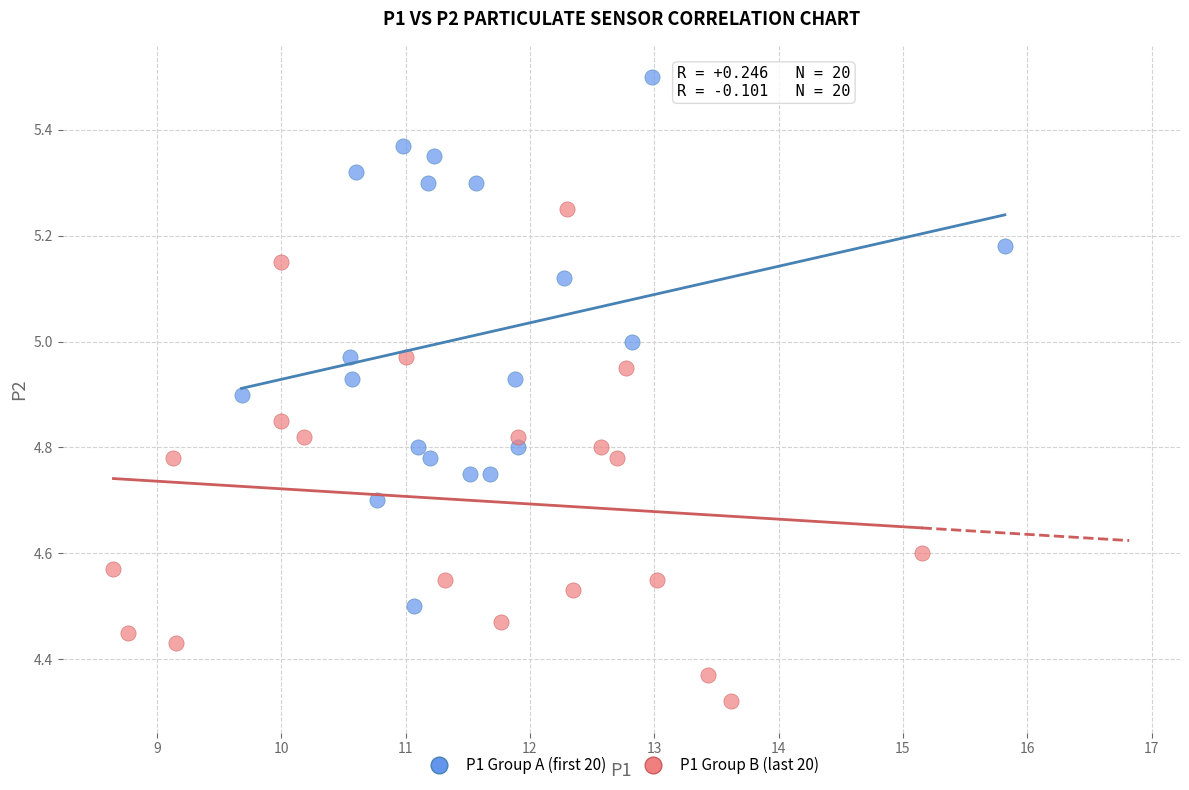

Which series contains the highest Y value?

P1 Group A (first 20)